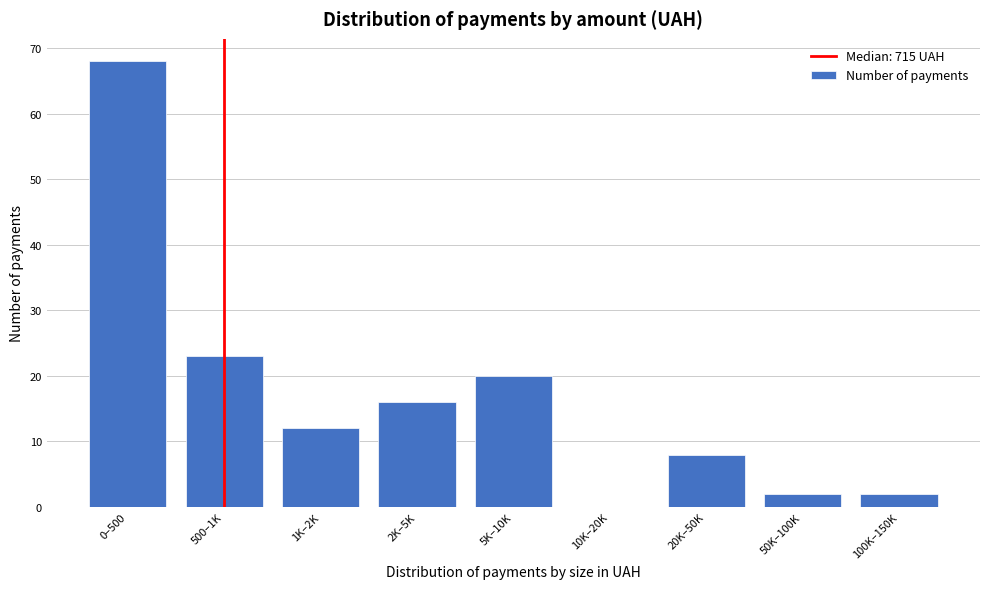

Reading left to right, what are all the values shown in this chart?

0–500=68	500–1K=23	1K–2K=12	2K–5K=16	5K–10K=20	10K–20K=0	20K–50K=8	50K–100K=2	100K–150K=2